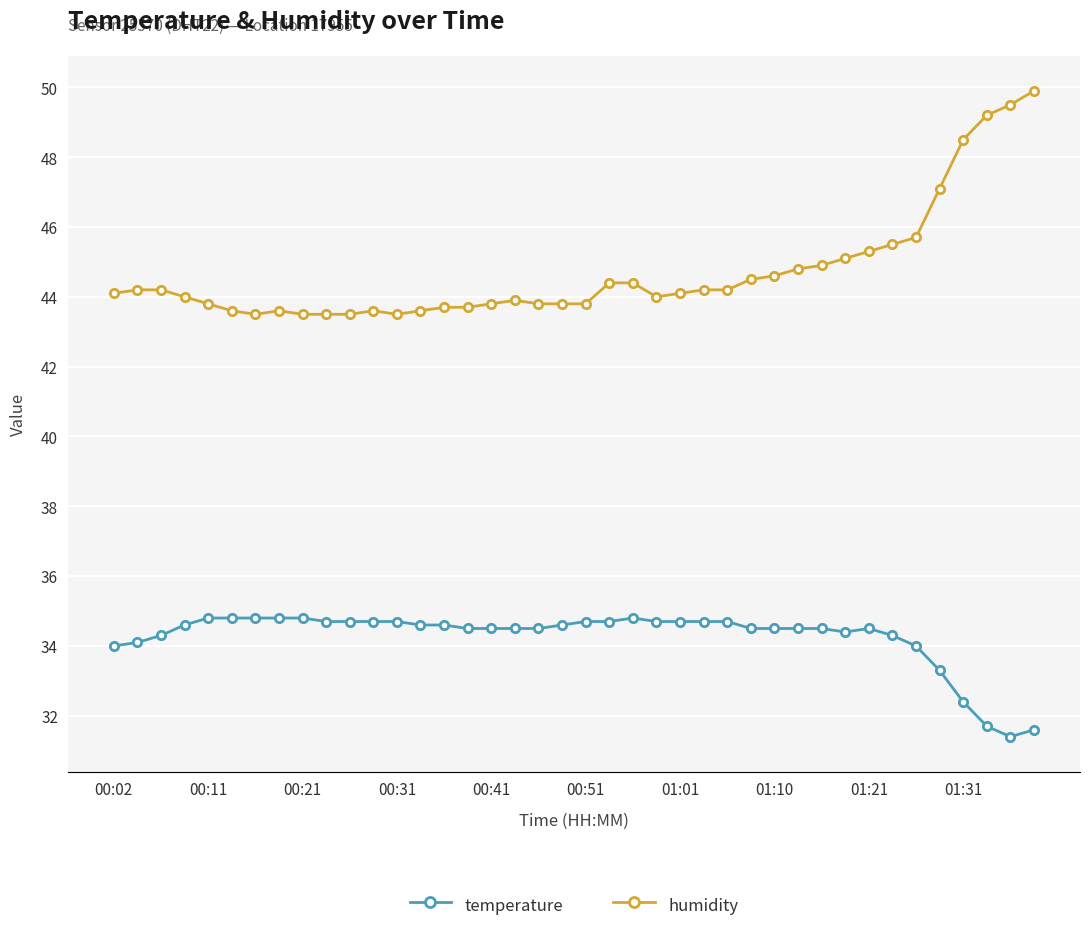

How many lines are shown in the chart?

2